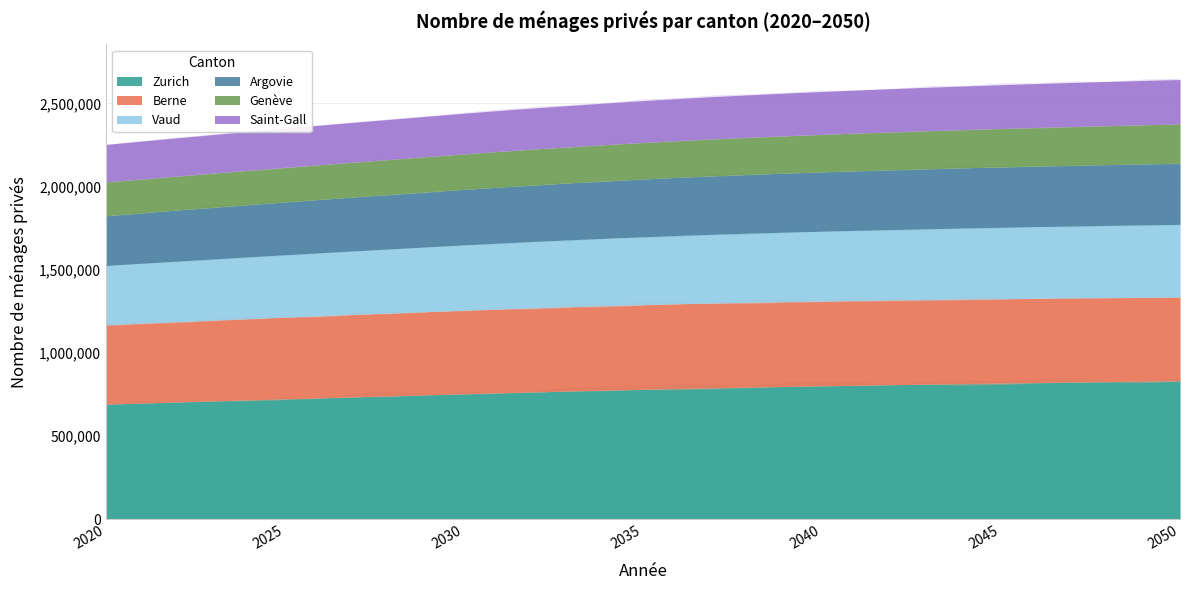

Reading left to right, extract all data points from this chart.

Zurich: 692828	699278	705695	712036	718332	724559	730659	736752	742802	748900	754978	760782	766378	771760	777020	782008	786747	791155	795248	799161	802797	806356	809763	813016	816198	819291	822308	825168	827953	830590	833118
Berne: 476793	479925	482902	485758	488521	491114	493488	495775	497998	500103	502130	503868	505396	506703	507787	508671	509332	509773	509964	509961	509766	509490	509118	508648	508100	507458	506747	505921	505003	504012	502949
Vaud: 355986	359734	363474	367164	370880	374551	378150	381734	385274	388822	392333	395656	398889	401935	404863	407648	410251	412726	415016	417166	419173	421142	423069	424945	426766	428568	430326	432033	433693	435290	436848
Argovie: 300044	303760	307429	311015	314521	317970	321298	324550	327769	330928	334076	337029	339804	342424	344909	347284	349506	351536	353358	355048	356568	358052	359436	360693	361882	362976	364014	364941	365777	366538	367230
Genève: 202608	203378	204229	205122	206165	207265	208381	209553	210717	211967	213231	214464	215712	216938	218200	219445	220669	221868	223029	224205	225358	226511	227630	228718	229794	230855	231929	232971	233996	235009	235998
Saint-Gall: 224871	227178	229384	231515	233556	235478	237309	239027	240712	242357	243932	245480	246936	248383	249793	251198	252577	253862	255105	256311	257501	258656	259749	260808	261812	262779	263691	264557	265374	266136	266857